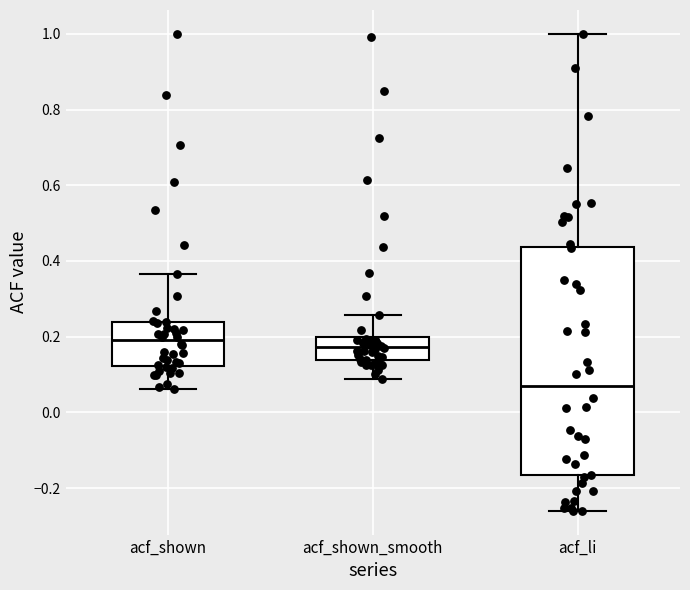

Which box has the lowest median line?

acf_li